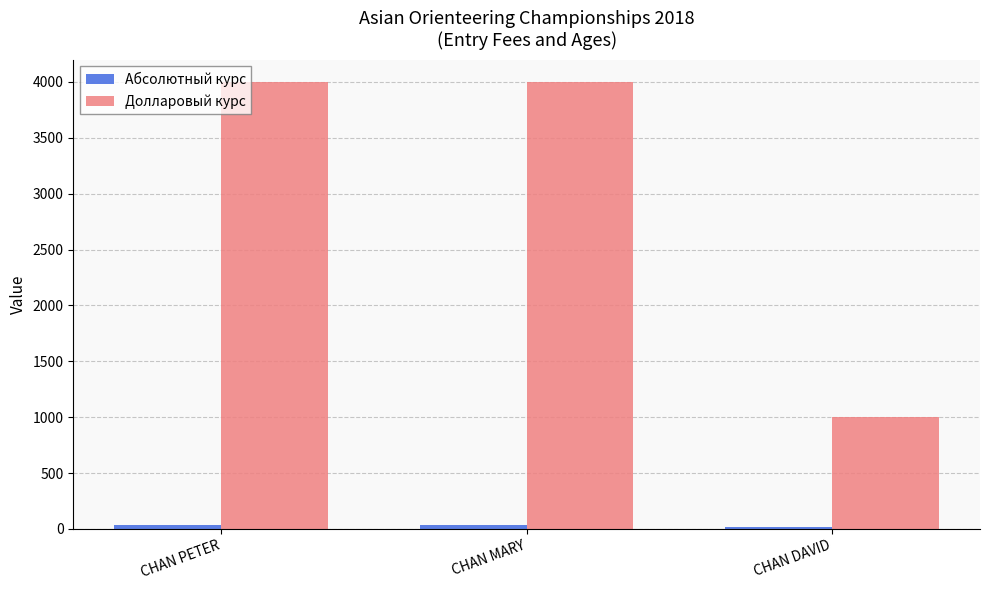

What is the highest value of the Долларовый курс series?

4000